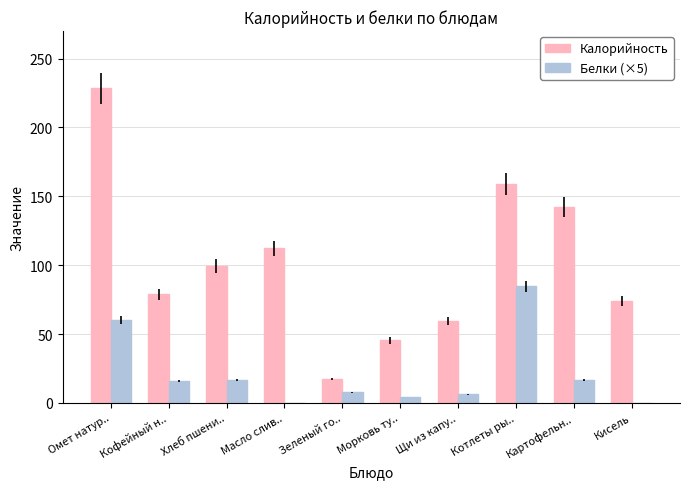

Where is Калорийность nearest to the value 122?

Масло слив..